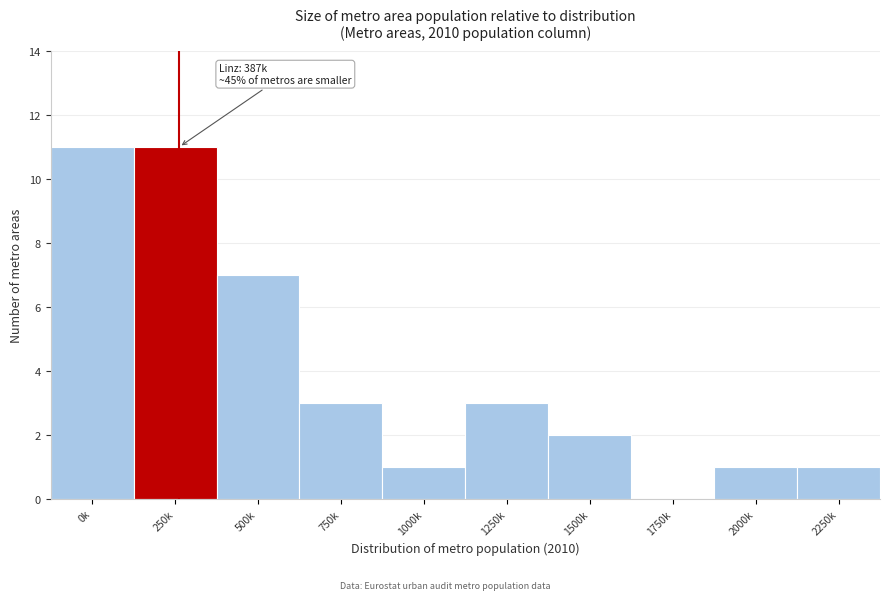

Reading left to right, what are all the values shown in this chart?

0k=11	250k=11	500k=7	750k=3	1000k=1	1250k=3	1500k=2	1750k=0	2000k=1	2250k=1